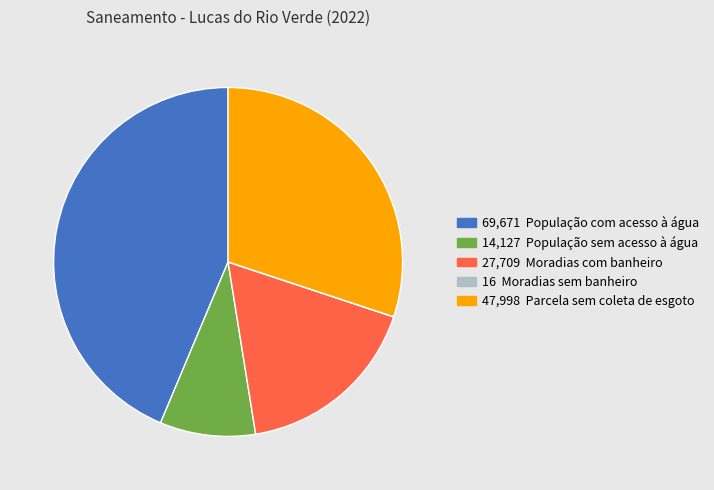

Does any single category account for the majority?

No